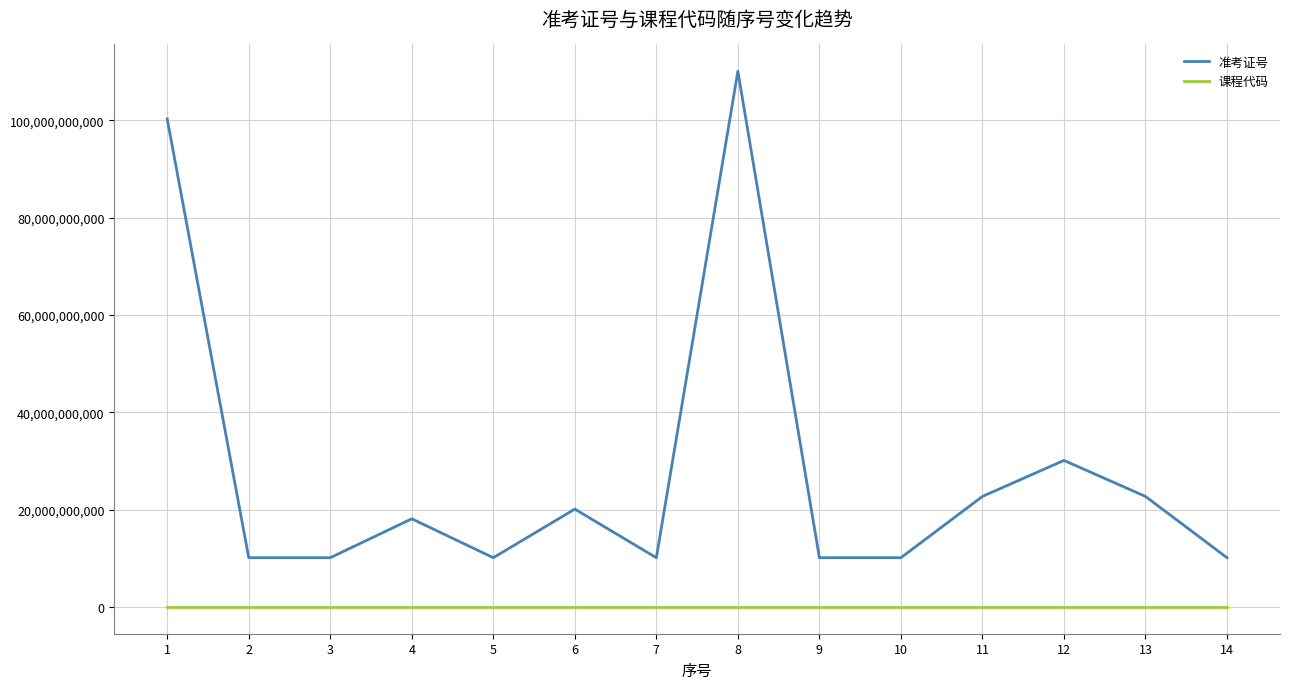

Which series changed the most between 8 and 11?

准考证号